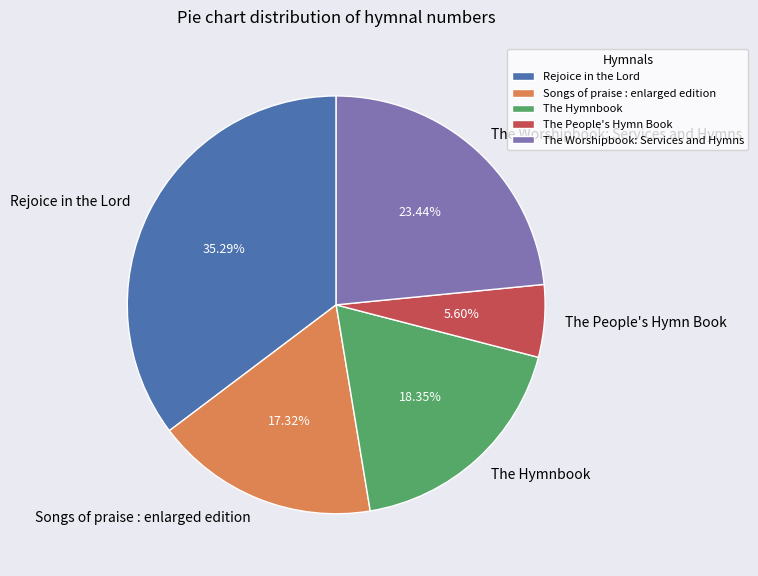

Which category has the biggest portion of the pie?

Rejoice in the Lord